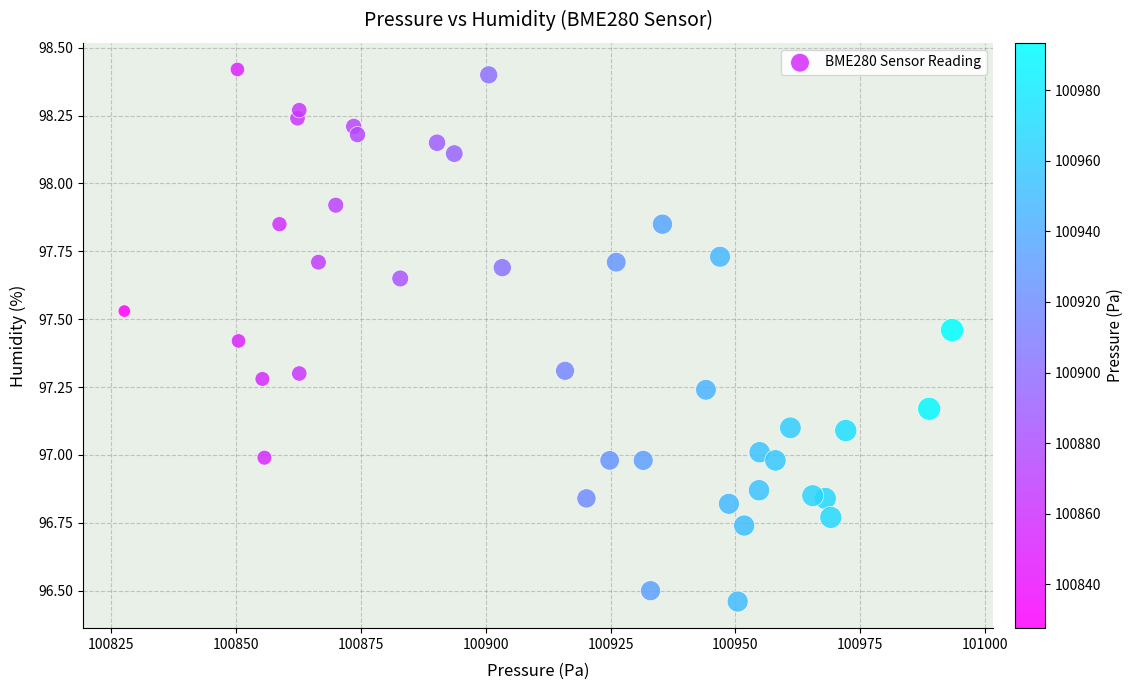

What is the range of X values (max minus min)?

165.8